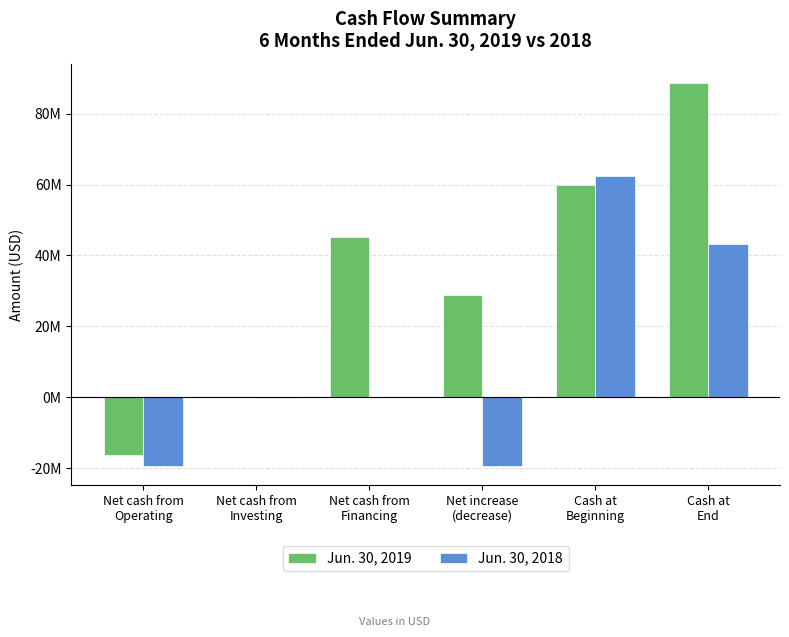

Between Cash at
Beginning and Net cash from
Investing, which is larger?

Cash at
Beginning